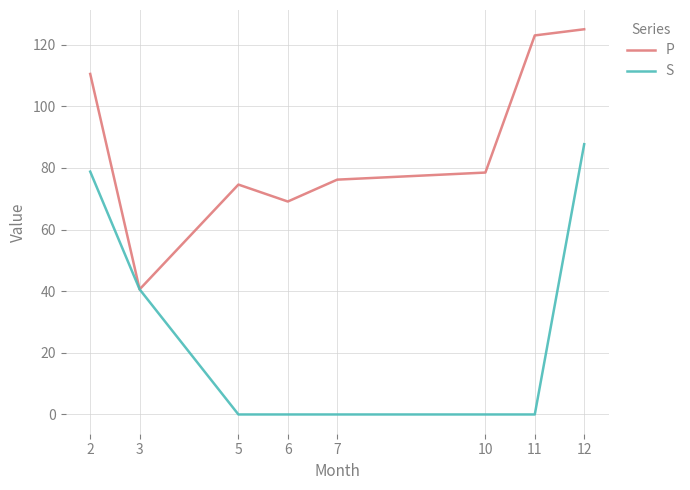

The S series shows 78.8 at 2. True or false?

True